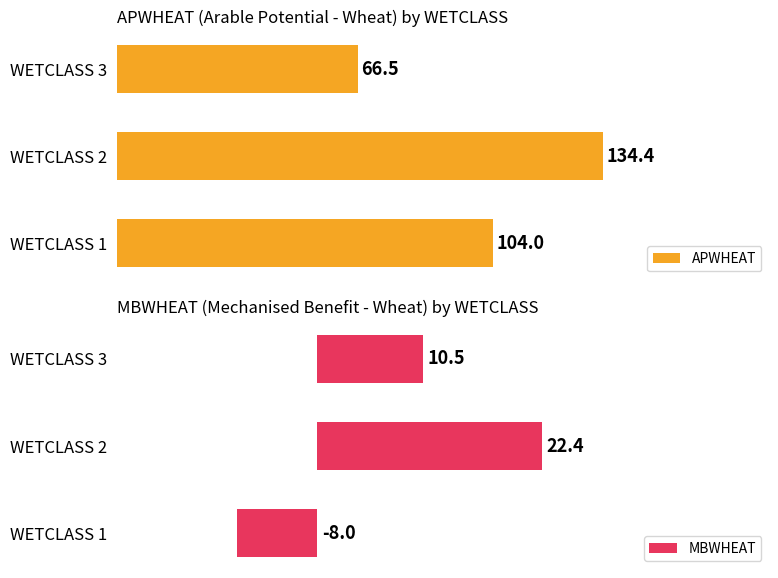

At which label does MBWHEAT reach its peak?

WETCLASS 2